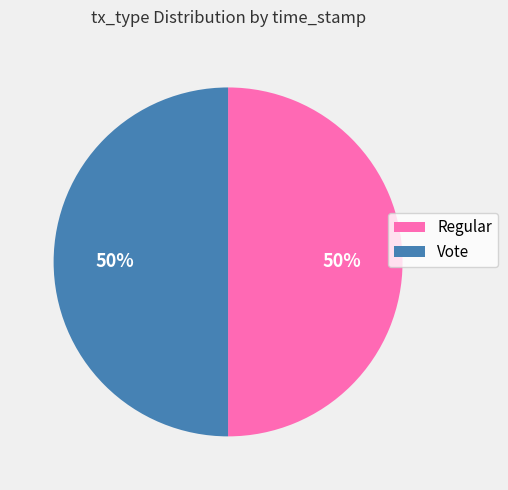

To the nearest percent, what percentage of the pie is Regular?

50%